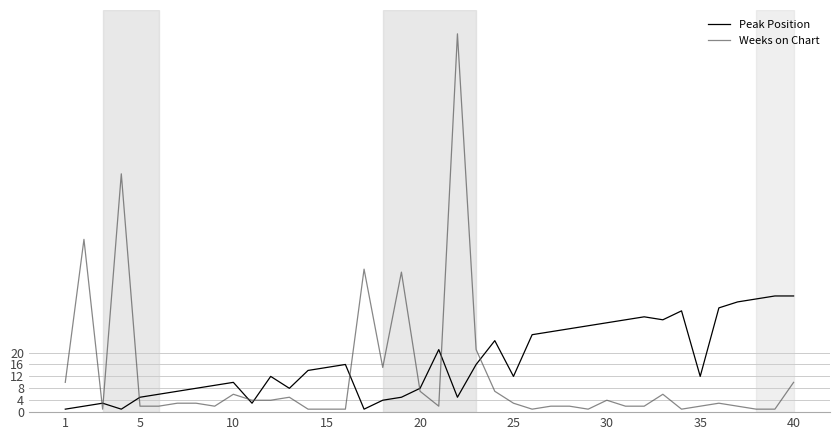

What is the maximum value shown in the chart?

127